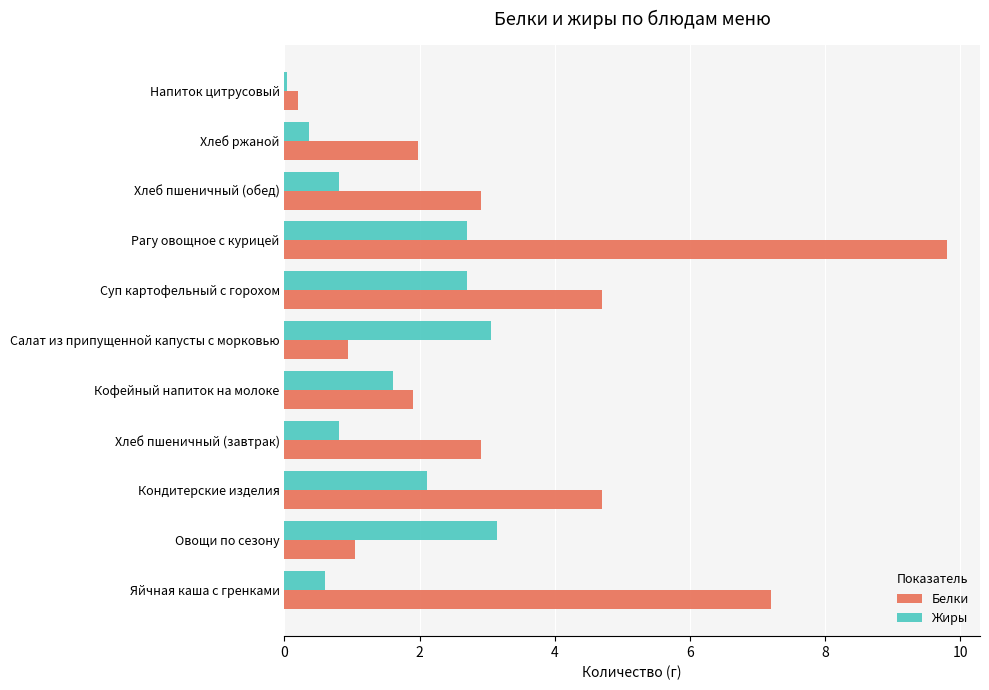

What is the maximum value for Жиры?

3.1